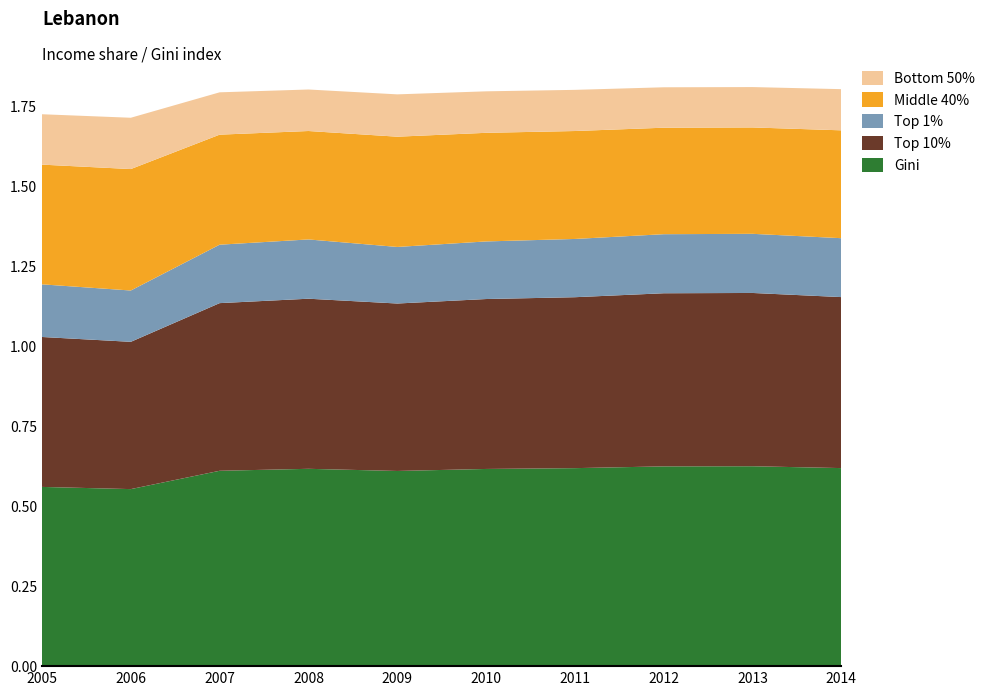

Reading right to left, transcribe all the data shown in this chart.

Bottom 50%: 0.1	0.1	0.1	0.1	0.1	0.1	0.1	0.1	0.2	0.2
Middle 40%: 0.3	0.3	0.3	0.3	0.3	0.3	0.3	0.3	0.4	0.4
Top 10%: 0.5	0.5	0.5	0.5	0.5	0.5	0.5	0.5	0.5	0.5
Top 1%: 0.2	0.2	0.2	0.2	0.2	0.2	0.2	0.2	0.2	0.2
Gini: 0.6	0.6	0.6	0.6	0.6	0.6	0.6	0.6	0.6	0.6